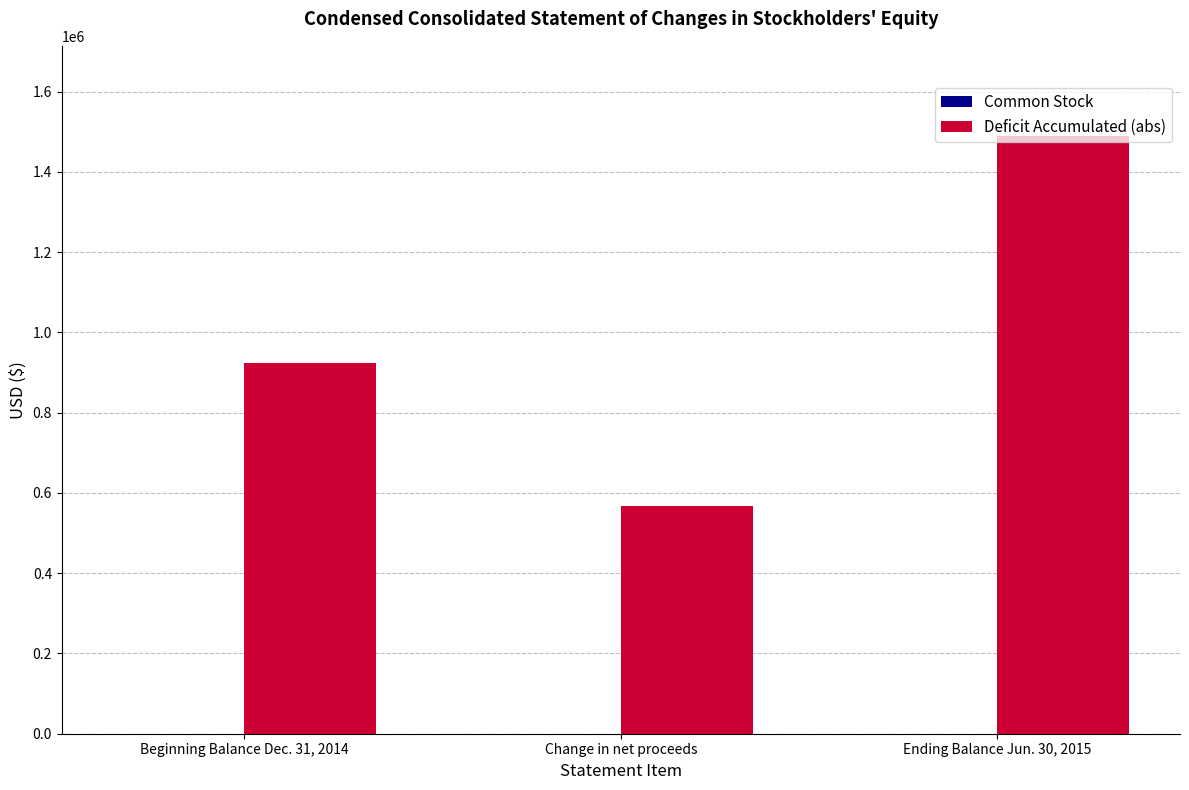

Where is Deficit Accumulated (abs) nearest to the value 1029036?

Beginning Balance Dec. 31, 2014